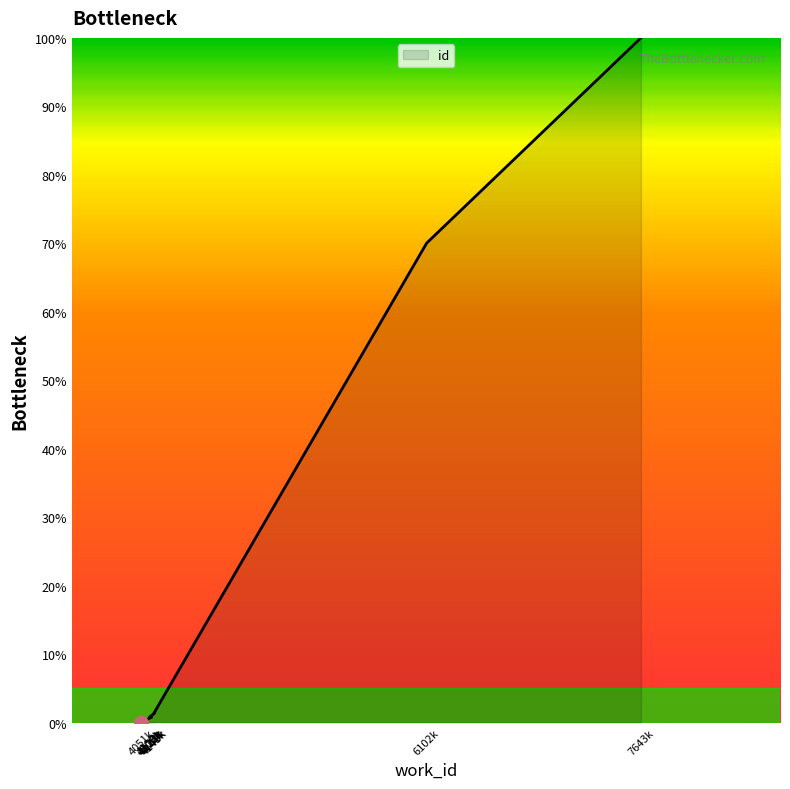

The value at 6102 is 70.0. True or false?

True